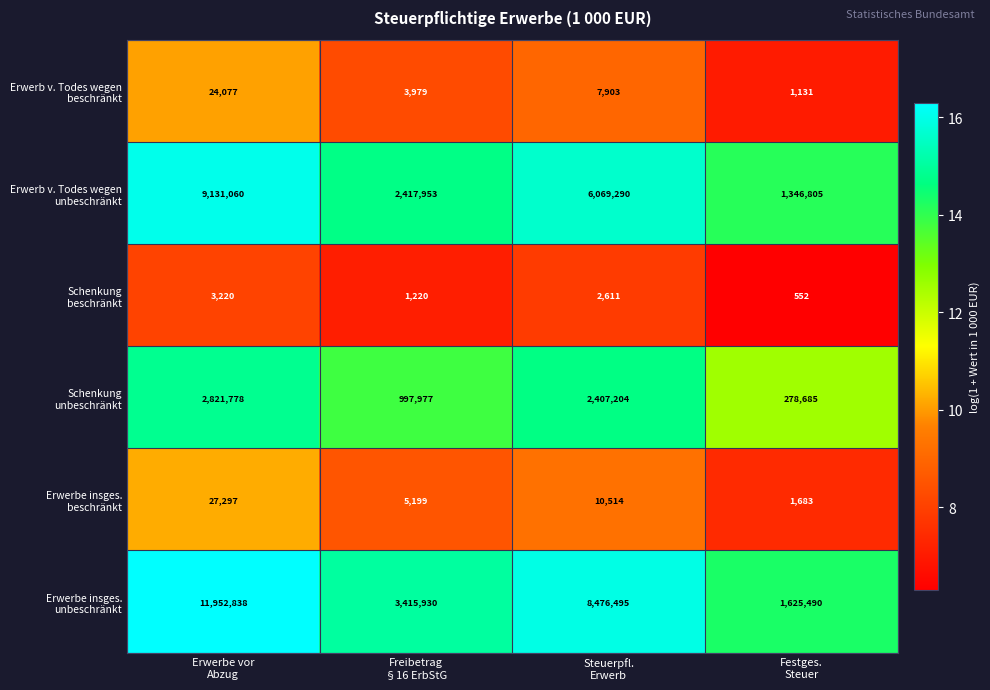

How many data points does each series have?

4